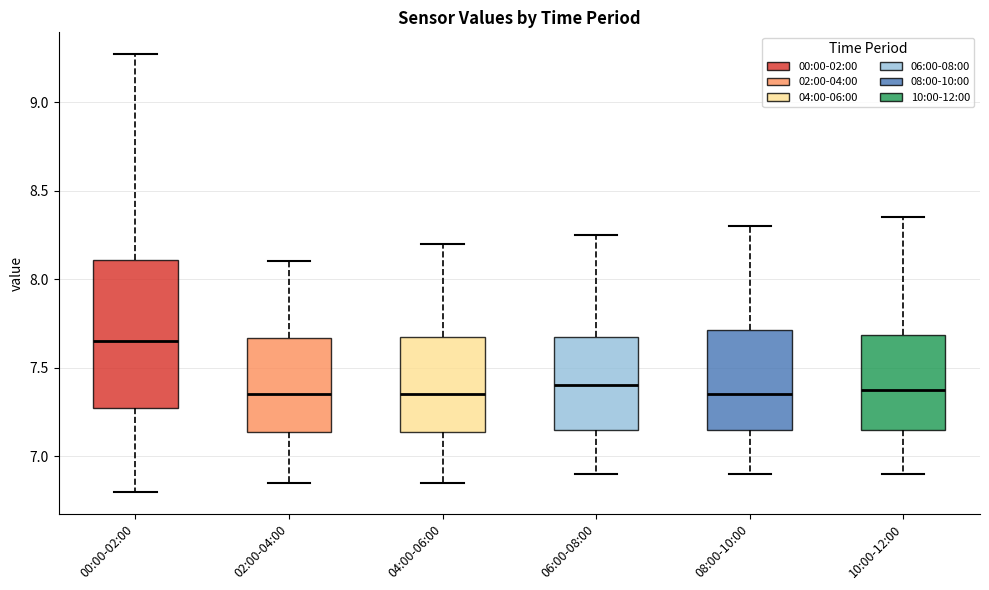

Reading left to right, read every box against the y-axis: the position of its median line, the range the box covers, and the ends of its whiskers. The values are not printed on the chart, so give them approximately, as read against the axis.

00:00-02:00: median 7.65, box 7.25 to 8.10, whiskers 6.80 to 9.25
02:00-04:00: median 7.35, box 7.15 to 7.65, whiskers 6.85 to 8.10
04:00-06:00: median 7.35, box 7.15 to 7.70, whiskers 6.85 to 8.20
06:00-08:00: median 7.40, box 7.15 to 7.70, whiskers 6.90 to 8.25
08:00-10:00: median 7.35, box 7.15 to 7.70, whiskers 6.90 to 8.30
10:00-12:00: median 7.40, box 7.15 to 7.70, whiskers 6.90 to 8.35